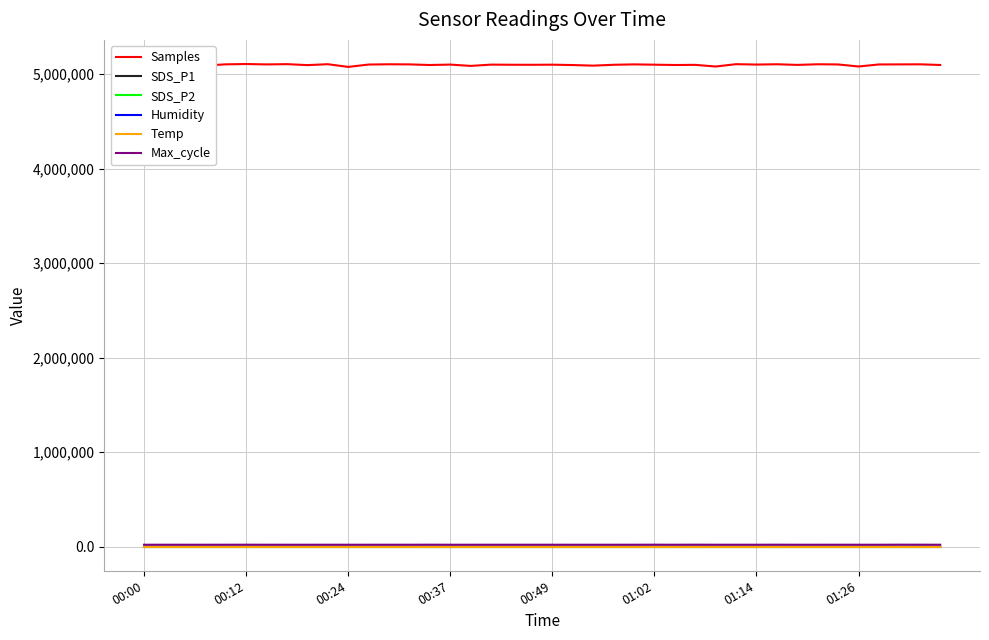

Which series has the largest total across all categories?

Samples